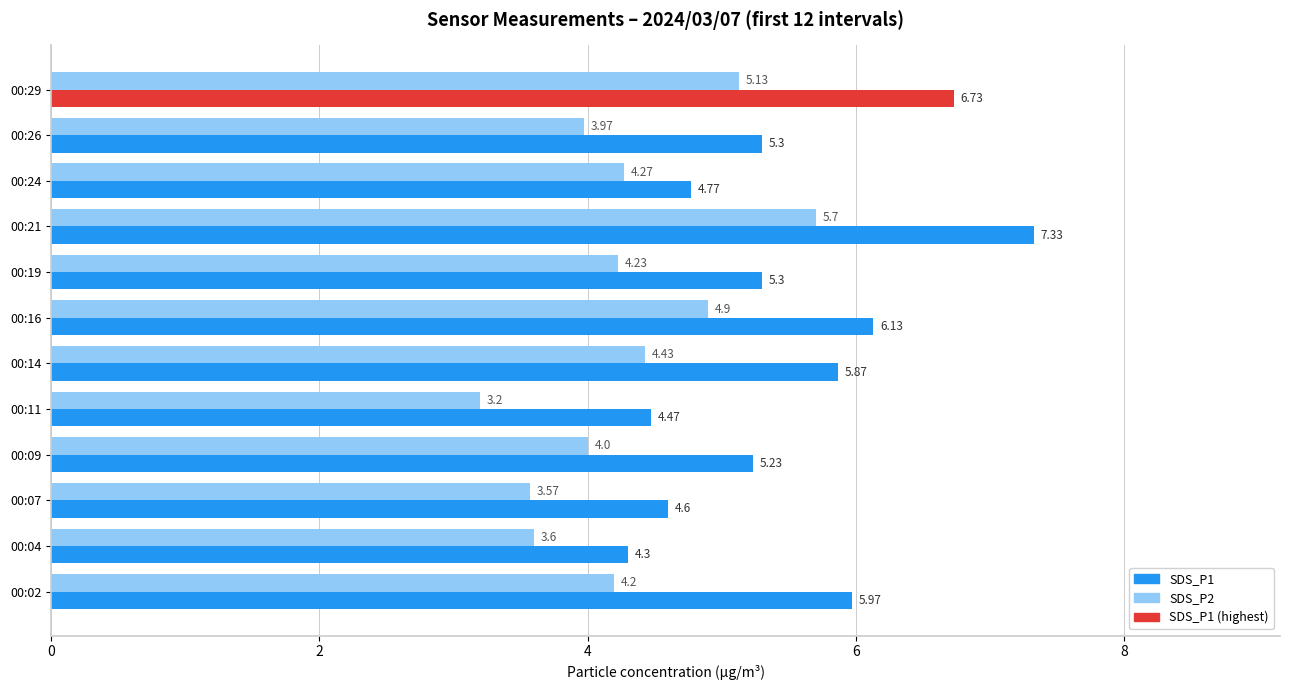

What is the difference between the highest and lowest values at 00:19?

1.1